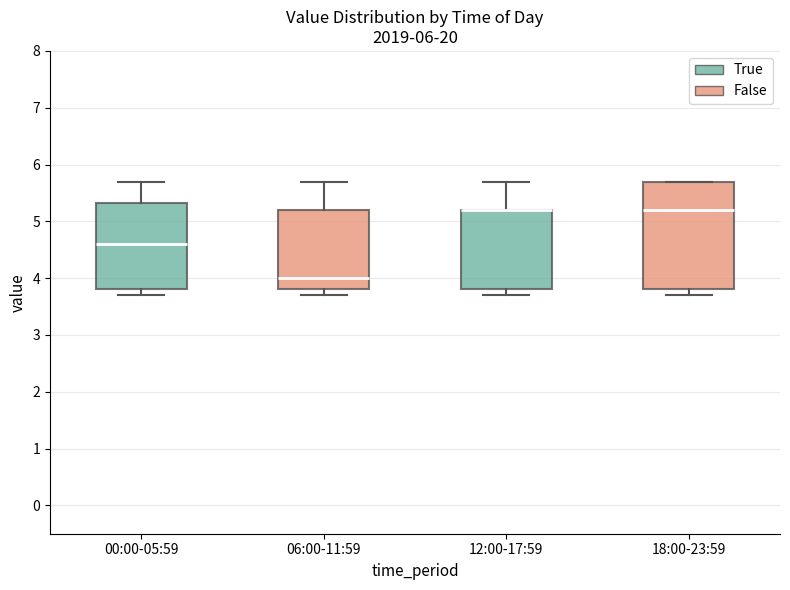

Comparing the boxes themselves (not the whiskers), which one is the tallest?

18:00-23:59